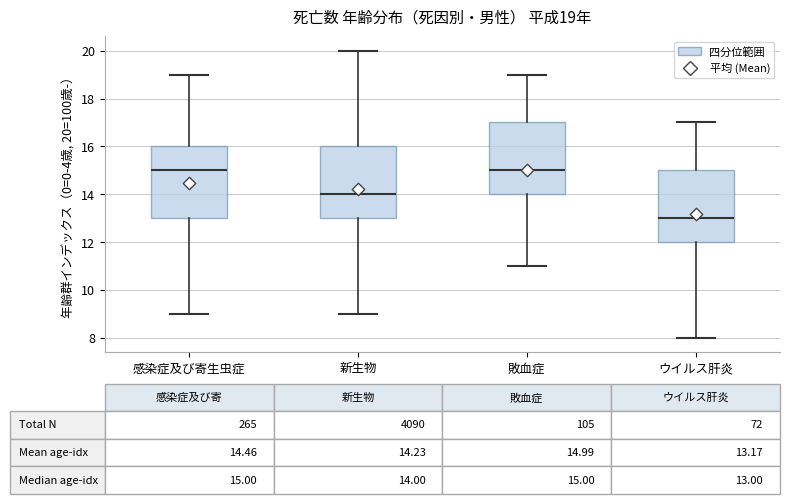

Which box's median line is the lowest?

ウイルス肝炎